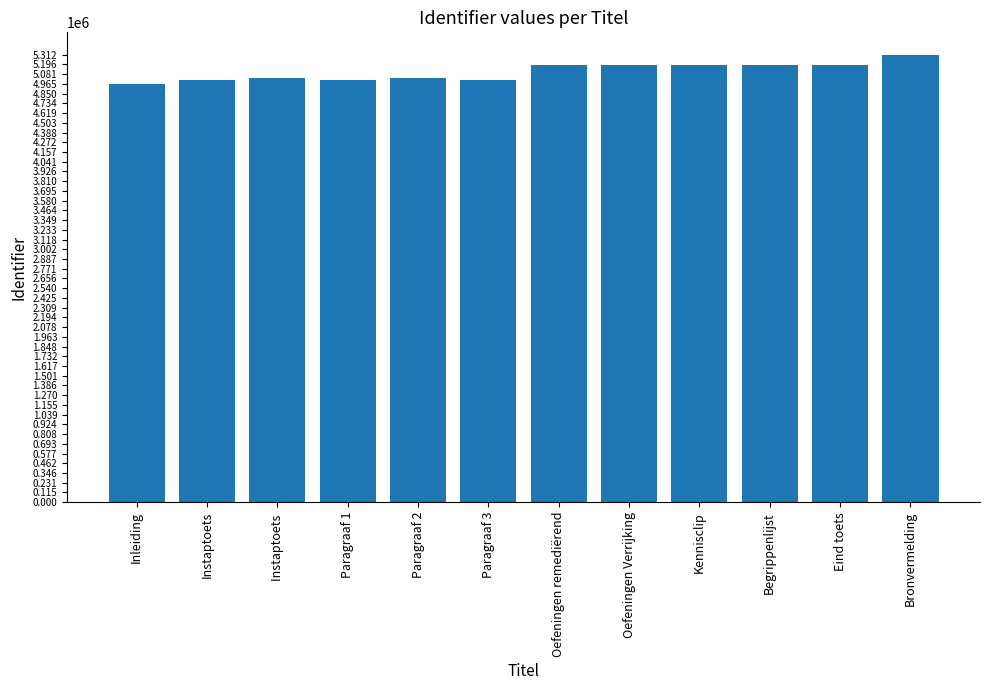

The value at Kennisclip is 5193033. True or false?

True